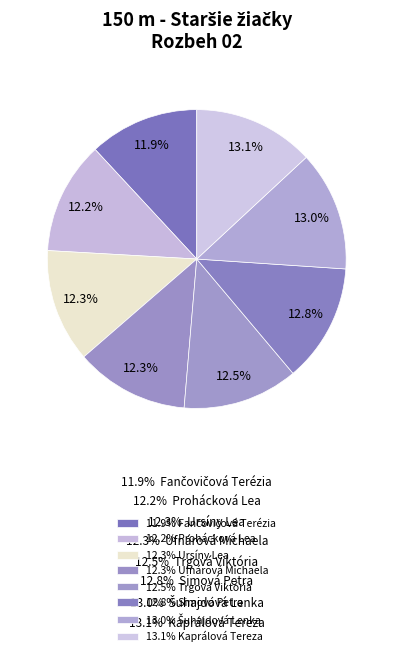

Count the number of slices in the pie.

8